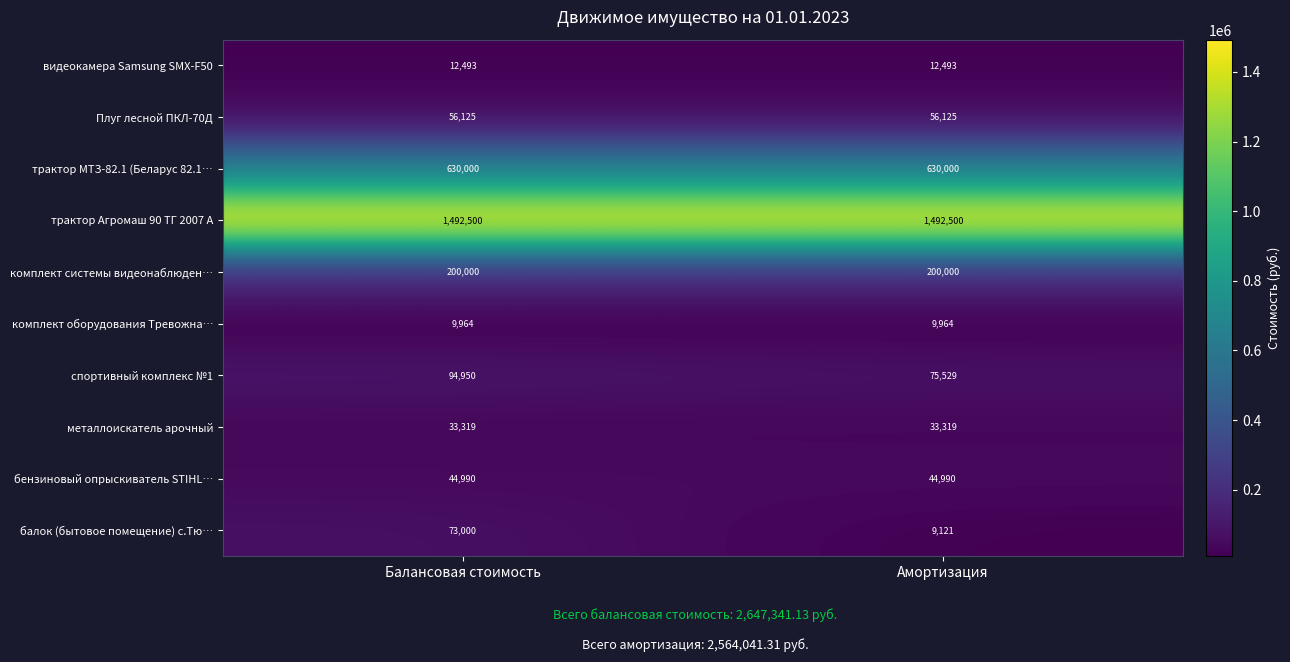

What is the difference between the балок (бытовое помещение) с.Тю… values at Амортизация and Балансовая стоимость?

63879